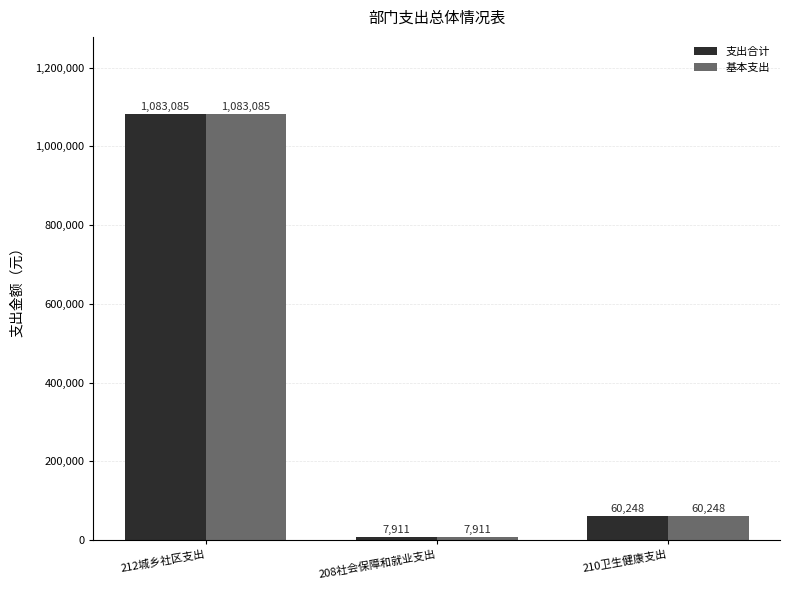

The 支出合计 series shows 1083085.0 at 212城乡社区支出. True or false?

True